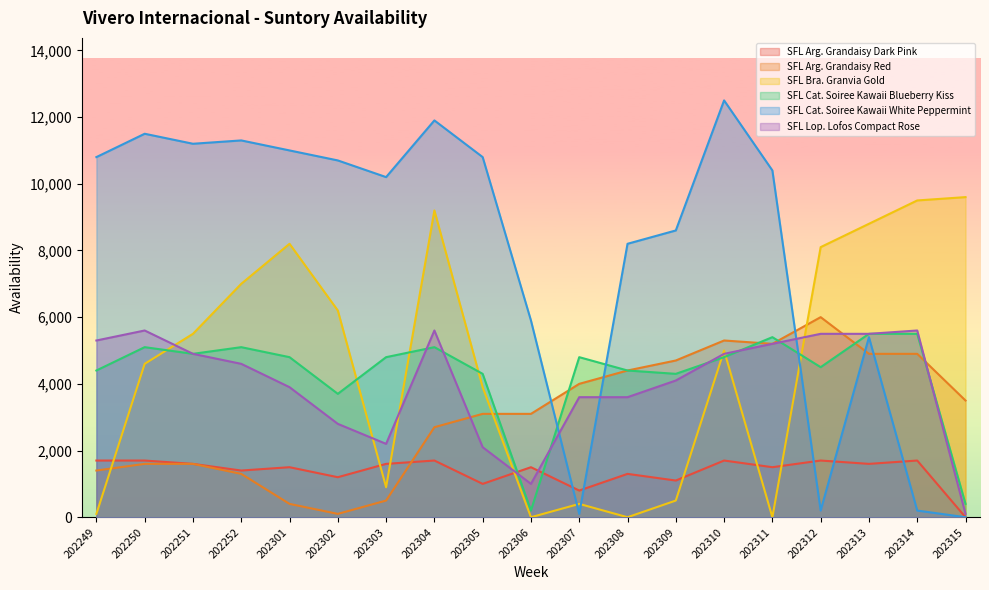

How many values in the SFL Cat. Soiree Kawaii White Peppermint series are below 10400?

9